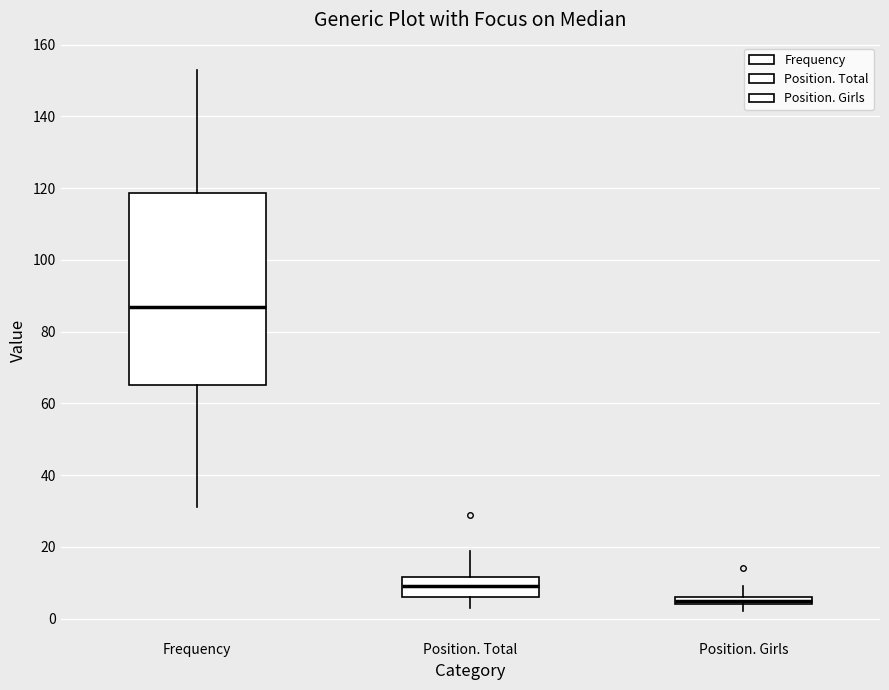

Which box's median line is the highest?

Frequency